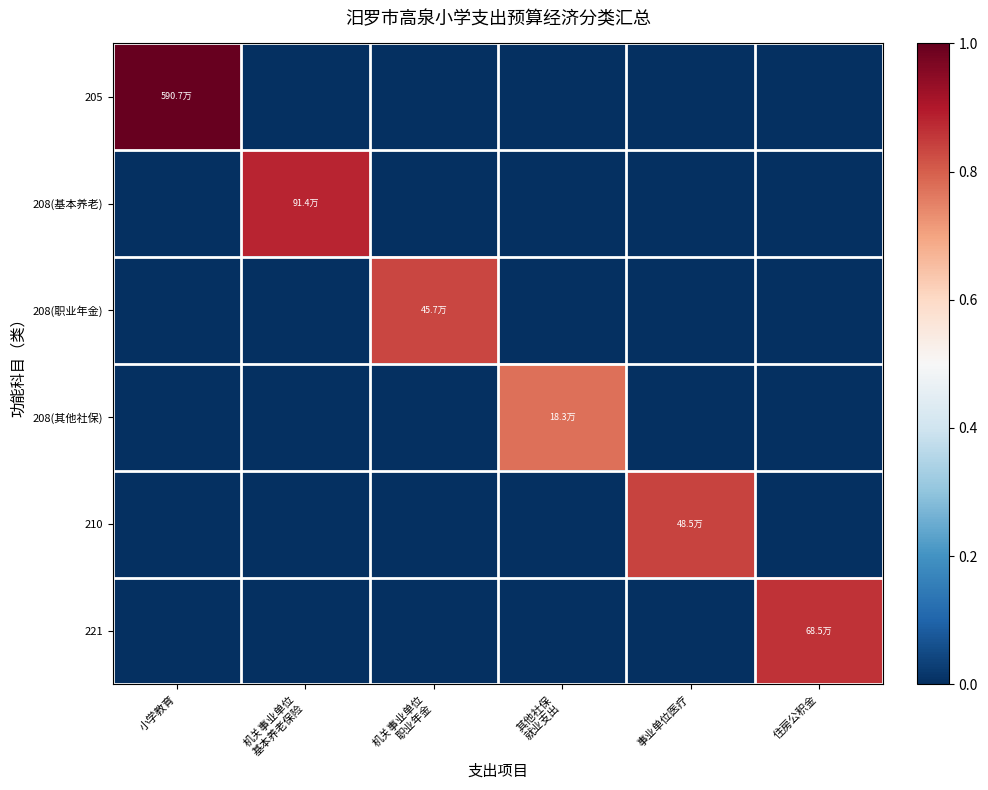

At how many categories does at least one series exceed 0?

6